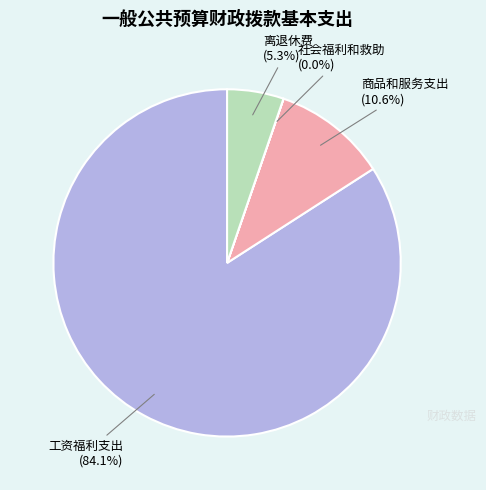

Does any single category account for the majority?

Yes